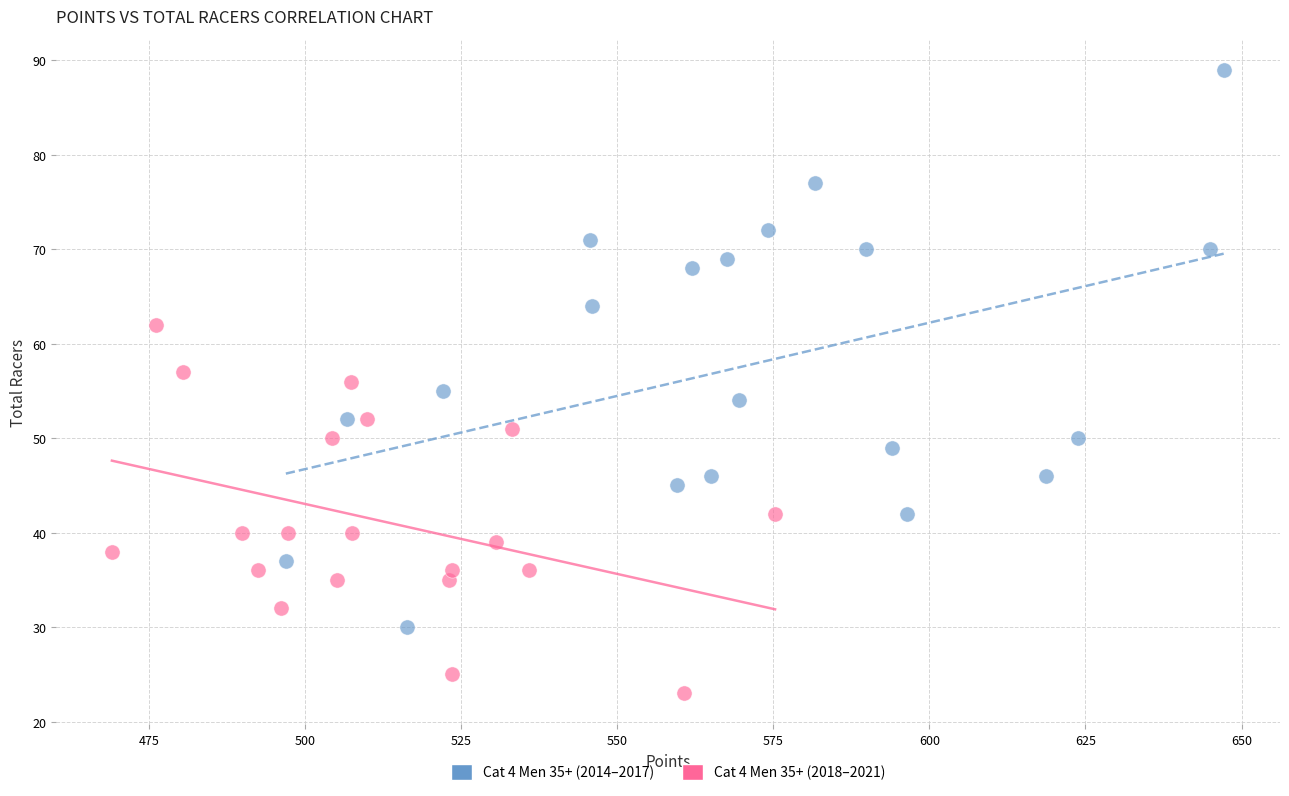

Which series contains the lowest Y value?

Cat 4 Men 35+ (2018–2021)